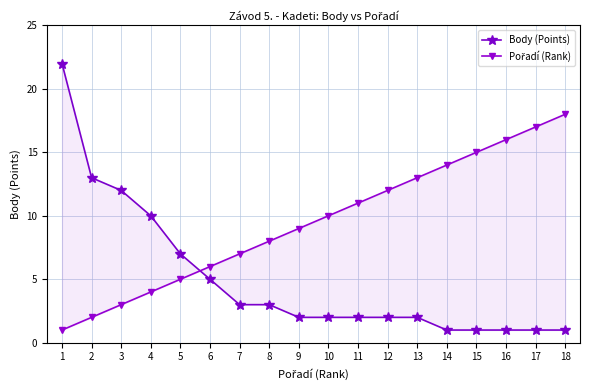

Which category has the lowest value in the Pořadí (Rank) series?

1